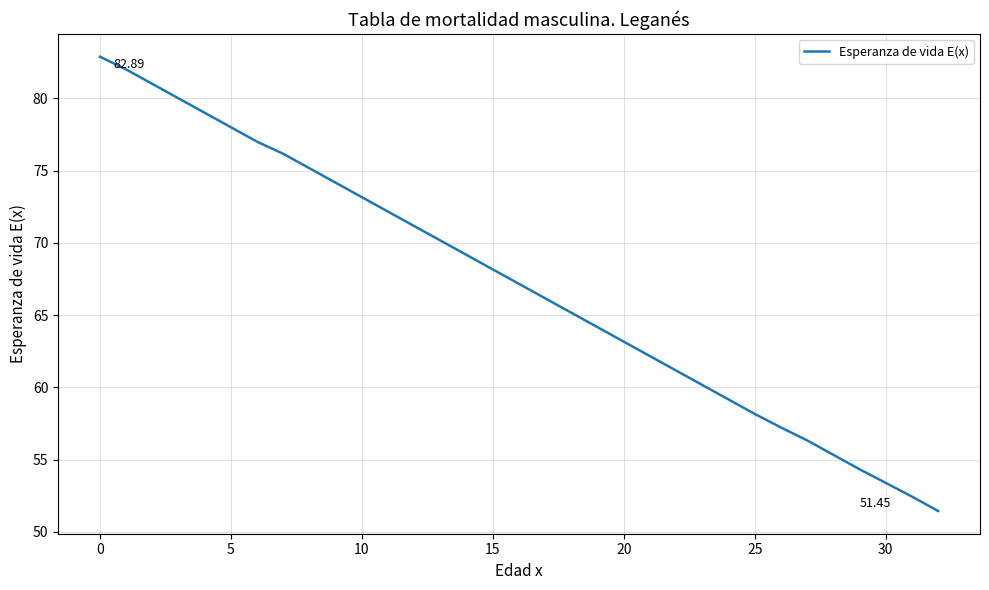

What is the difference between the maximum and minimum values?

31.4